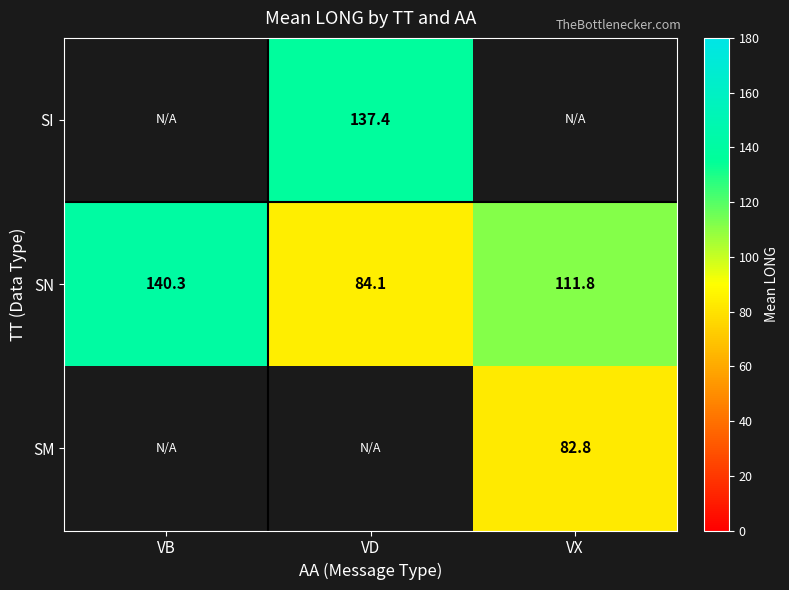

Which category has the lowest value across all series?

VX